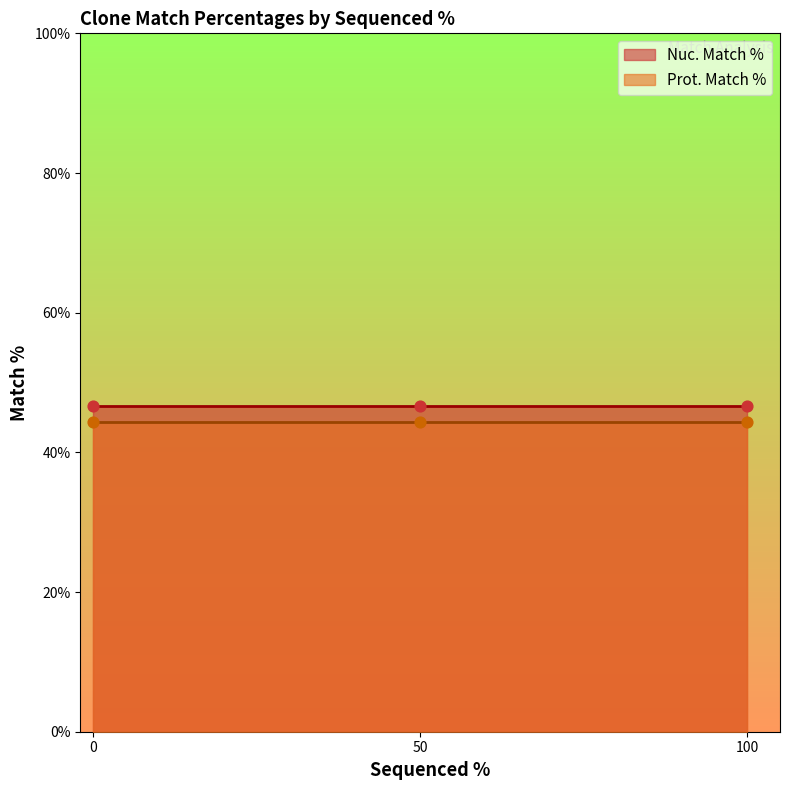

At how many categories does at least one series exceed 44?

3